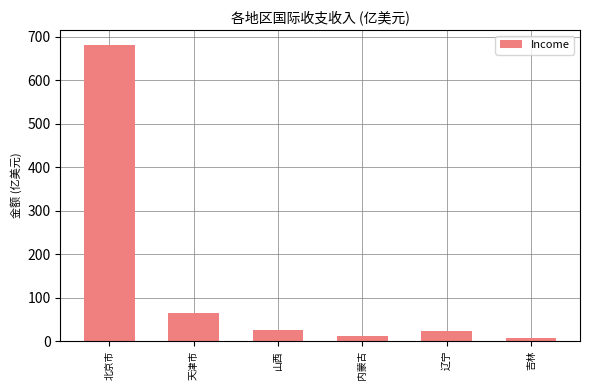

What value does the data have at 北京市?

681.2